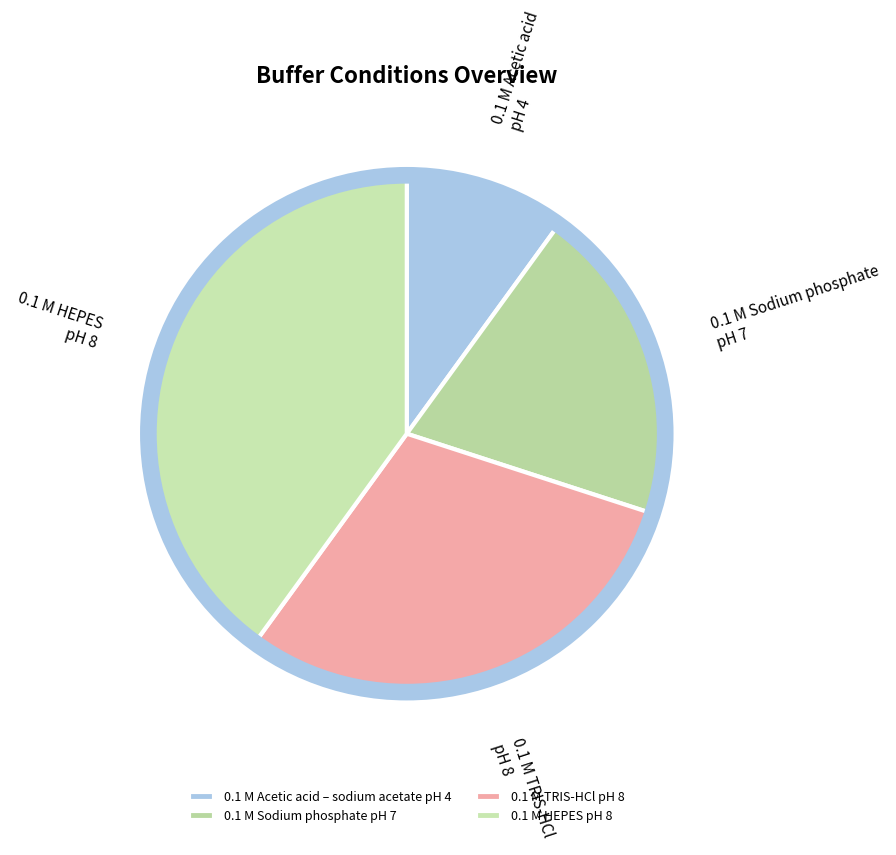

How many segments does this pie chart have?

4